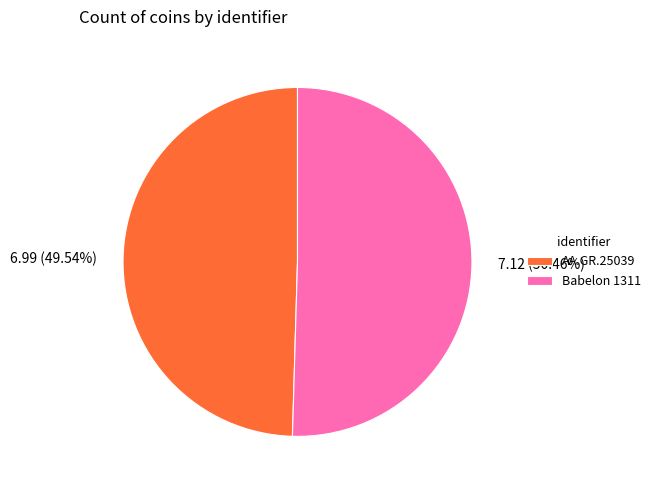

The Babelon 1311 slice represents 43% of the pie. True or false?

False